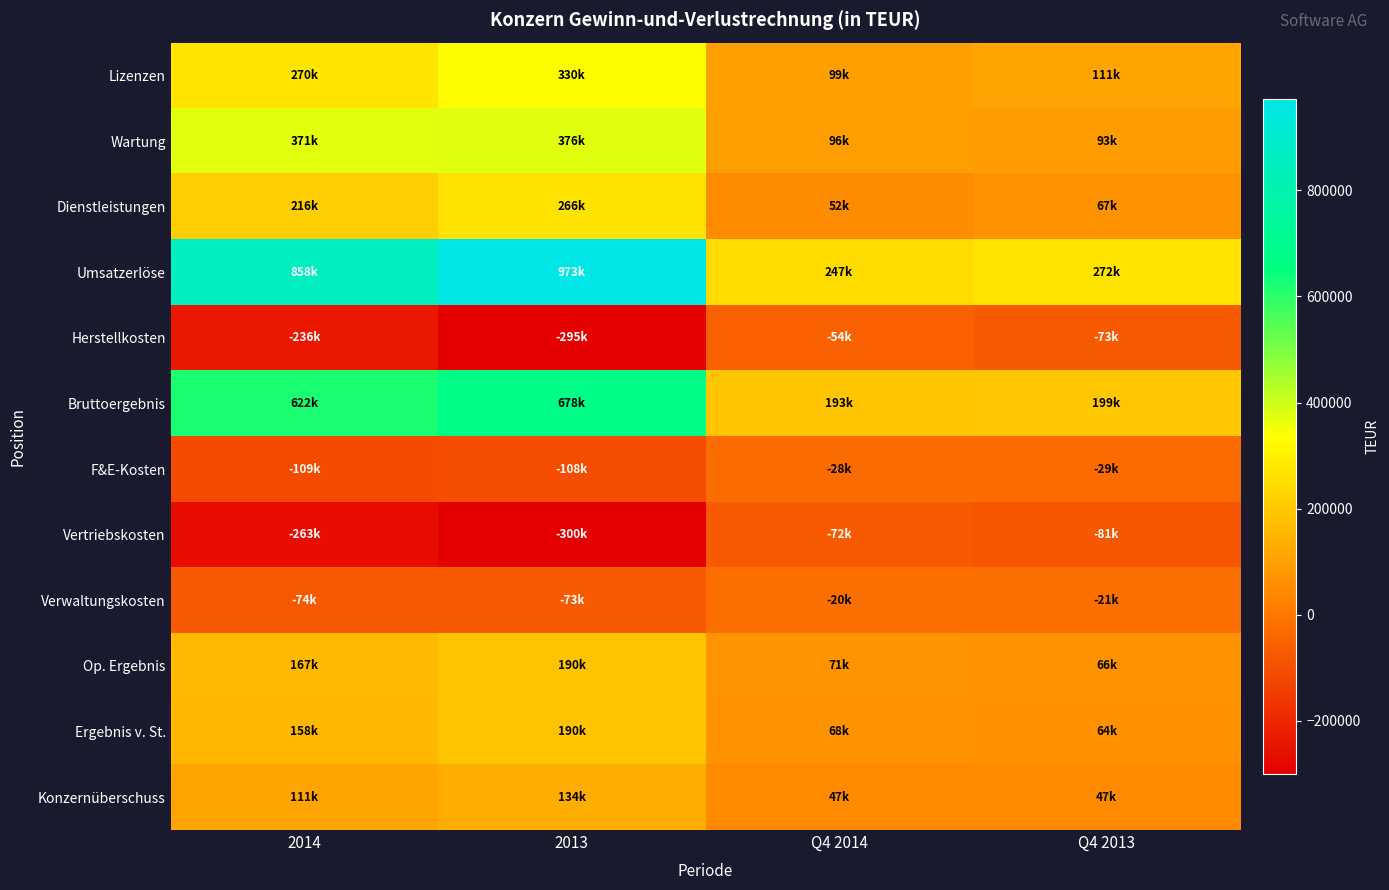

Which category has the lowest value across all series?

2013